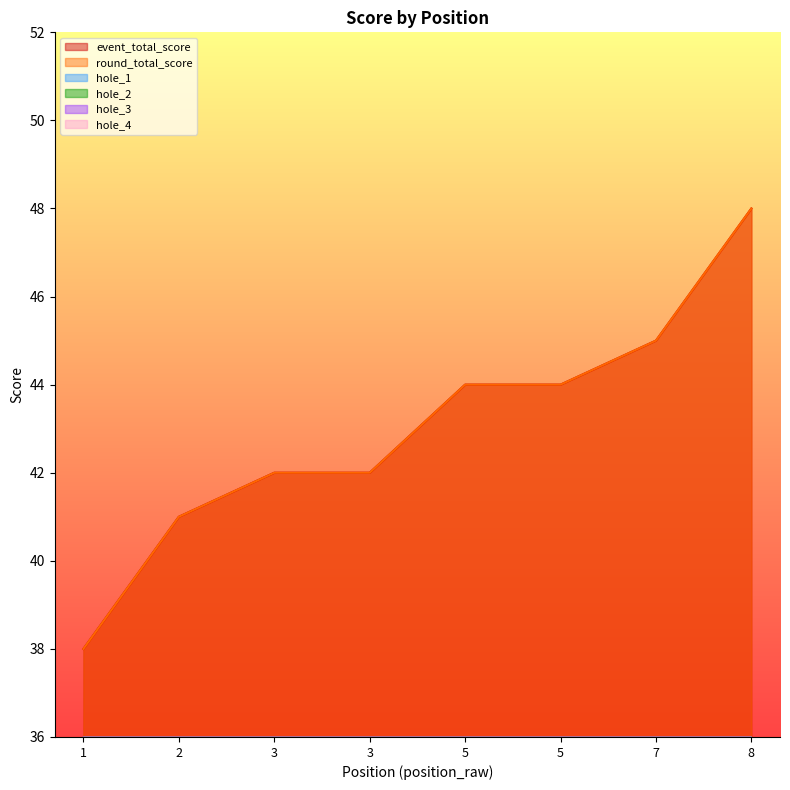

Which series has the largest total across all categories?

event_total_score